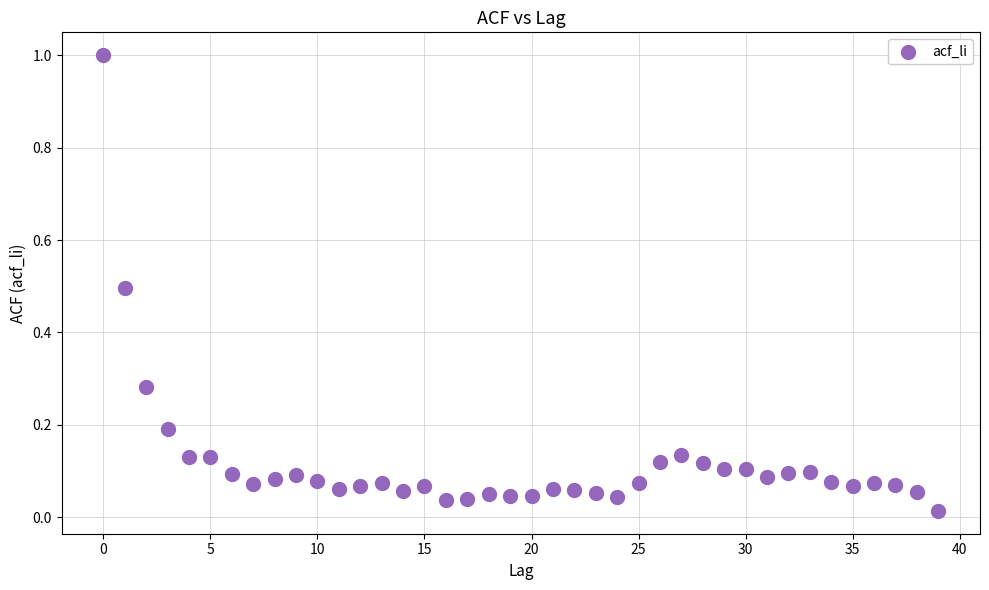

What is the range of Y values (max minus min)?

1.0